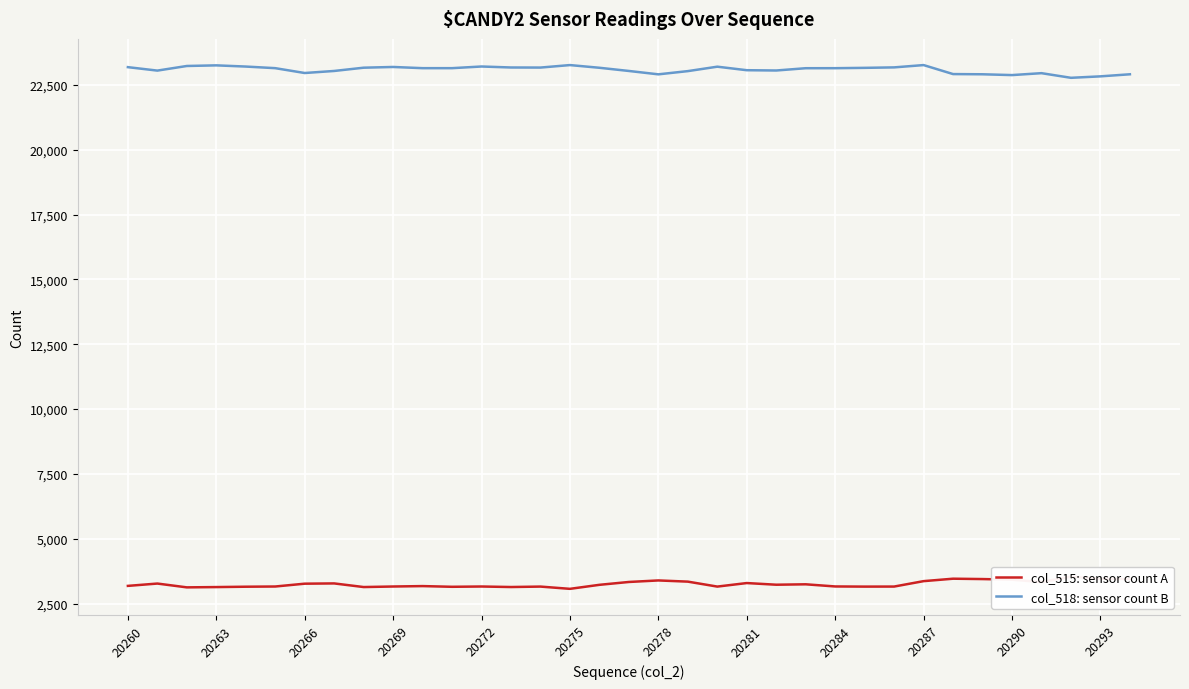

What is the highest value of the col_518: sensor count B series?

23267